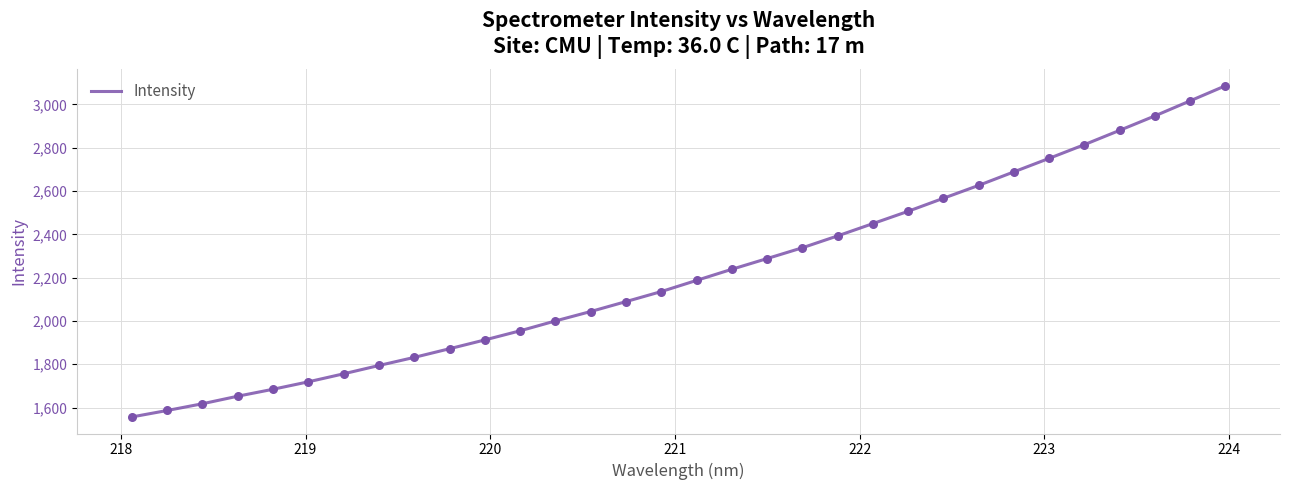

What is the minimum value shown in the chart?

1556.7